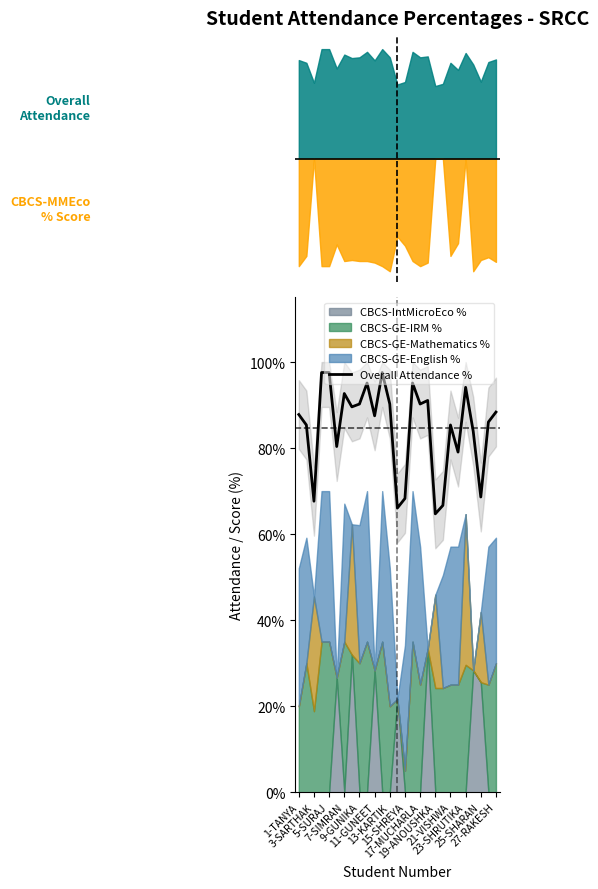

Reading left to right, transcribe all the data shown in this chart.

87.8	85.4	67.7	97.6	97.6	80.4	92.7	89.6	90.2	95.1	87.5	97.6	90.2	66.1	68.3	95.1	90.2	91.1	64.7	66.7	85.4	79.1	94.1	83.9	68.6	86.0	88.4